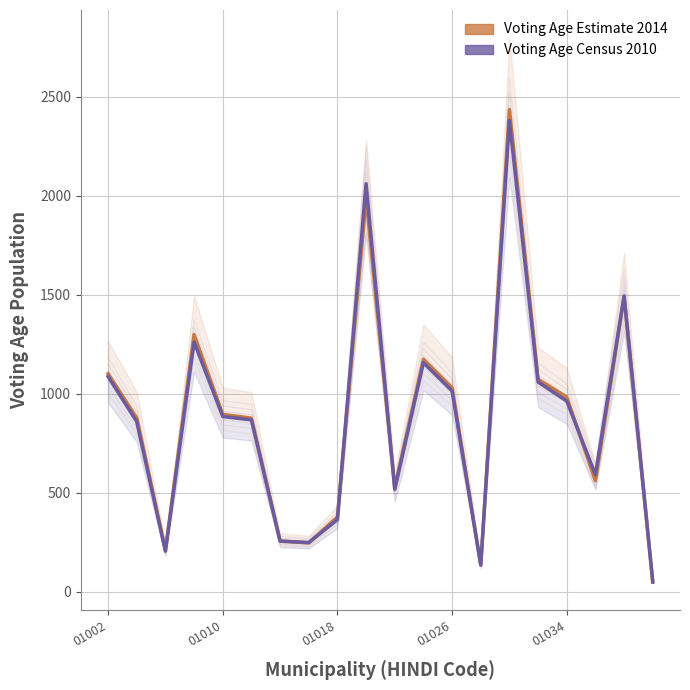

List the labels in order of Voting Age Estimate 2014 value, largest first.

14, 9, 18, 01026, 11, 01002, 15, 12, 16, 01034, 01010, 5, 17, 10, 8, 6, 7, 01018, 13, 19